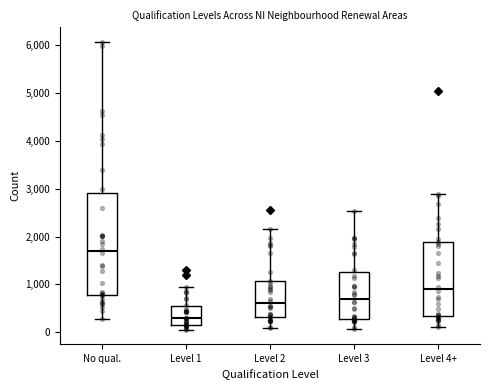

Reading left to right, transcribe this box plot: for each box, give where its median line is, the range the box spans, and where its two whiskers end, as read against the y-axis. The values are not printed on the chart, so give them approximately, as read against the axis.

No qual.: median 1700, box 800 to 2900, whiskers 300 to 6100
Level 1: median 300, box 200 to 500, whiskers 100 to 900
Level 2: median 600, box 300 to 1100, whiskers 100 to 2100
Level 3: median 700, box 300 to 1300, whiskers 100 to 2500
Level 4+: median 900, box 300 to 1900, whiskers 100 to 2900